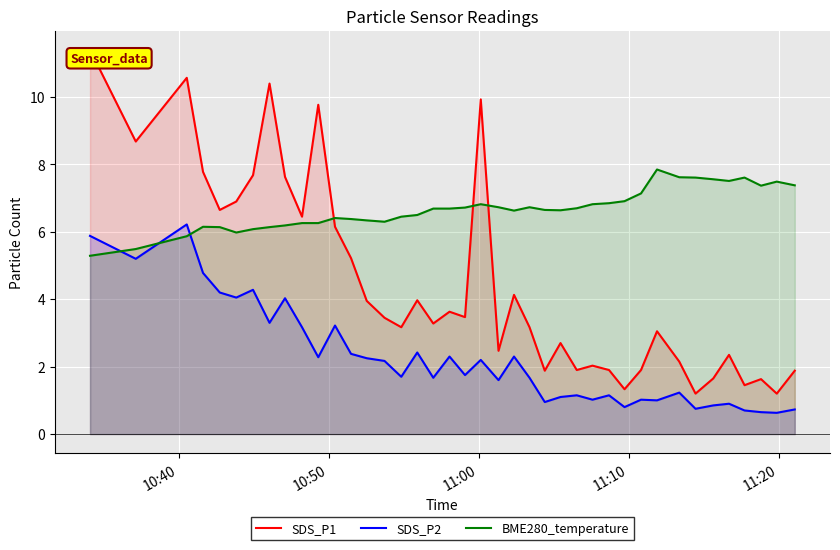

True or false: SDS_P1 and SDS_P2 cross at least once.

False